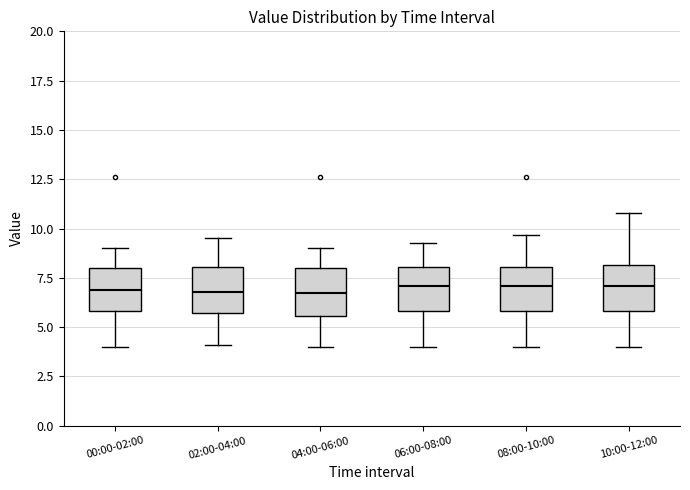

Reading left to right, transcribe this box plot: for each box, give where its median line is, the range the box spans, and where its two whiskers end, as read against the y-axis. The values are not printed on the chart, so give them approximately, as read against the axis.

00:00-02:00: median 7.0, box 6.0 to 8.0, whiskers 4.0 to 9.0
02:00-04:00: median 7.0, box 5.5 to 8.0, whiskers 4.0 to 9.5
04:00-06:00: median 6.5, box 5.5 to 8.0, whiskers 4.0 to 9.0
06:00-08:00: median 7.0, box 6.0 to 8.0, whiskers 4.0 to 9.5
08:00-10:00: median 7.0, box 6.0 to 8.0, whiskers 4.0 to 9.5
10:00-12:00: median 7.0, box 6.0 to 8.0, whiskers 4.0 to 11.0